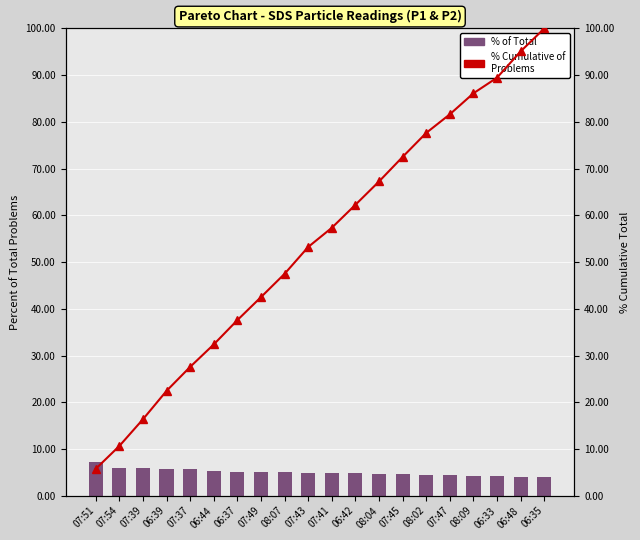

Reading left to right, extract all data points from this chart.

% of Total: 7.2	5.9	5.9	5.8	5.7	5.3	5.1	5.1	5.0	4.8	4.8	4.8	4.6	4.6	4.5	4.5	4.3	4.2	4.0	3.9
% Cumulative of Problems: 5.7	10.6	16.4	22.4	27.6	32.4	37.6	42.5	47.5	53.2	57.3	62.3	67.3	72.5	77.6	81.6	86.1	89.5	95.1	100.0